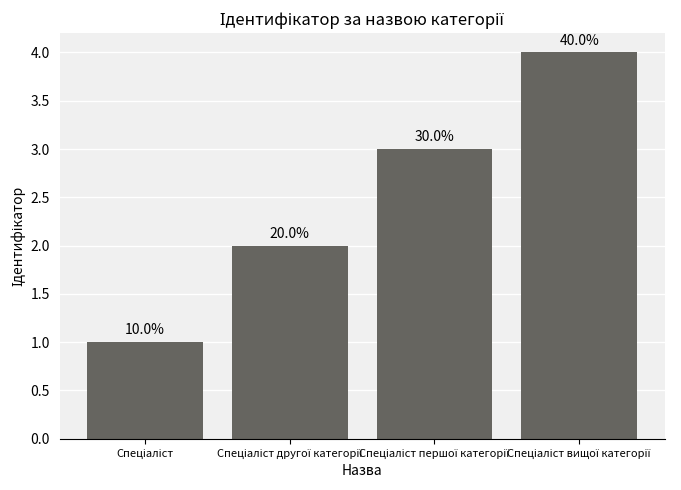

Reading right to left, what are all the values shown in this chart?

Спеціаліст вищої категорії=4	Спеціаліст першої категорії=3	Спеціаліст другої категорії=2	Спеціаліст=1